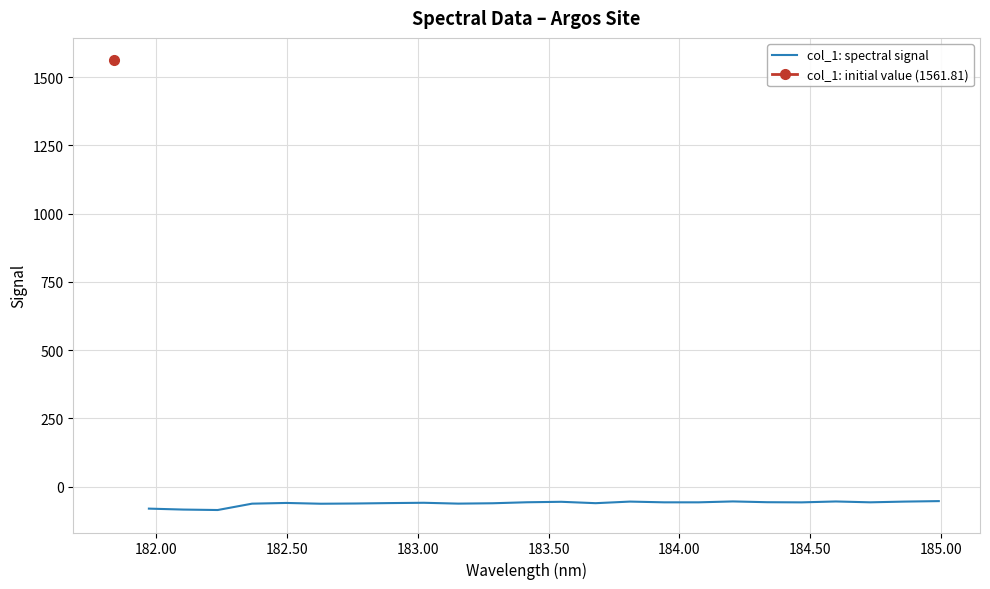

Count the number of categories in the chart.

24